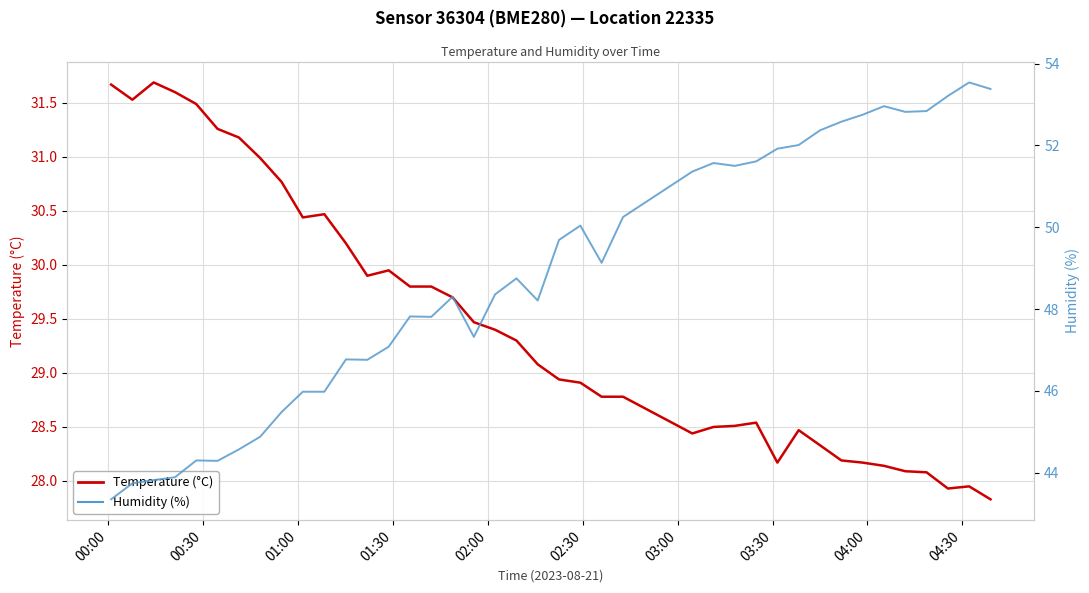

Rank the series by their average value, from highest to lowest.

Humidity (%), Temperature (°C)